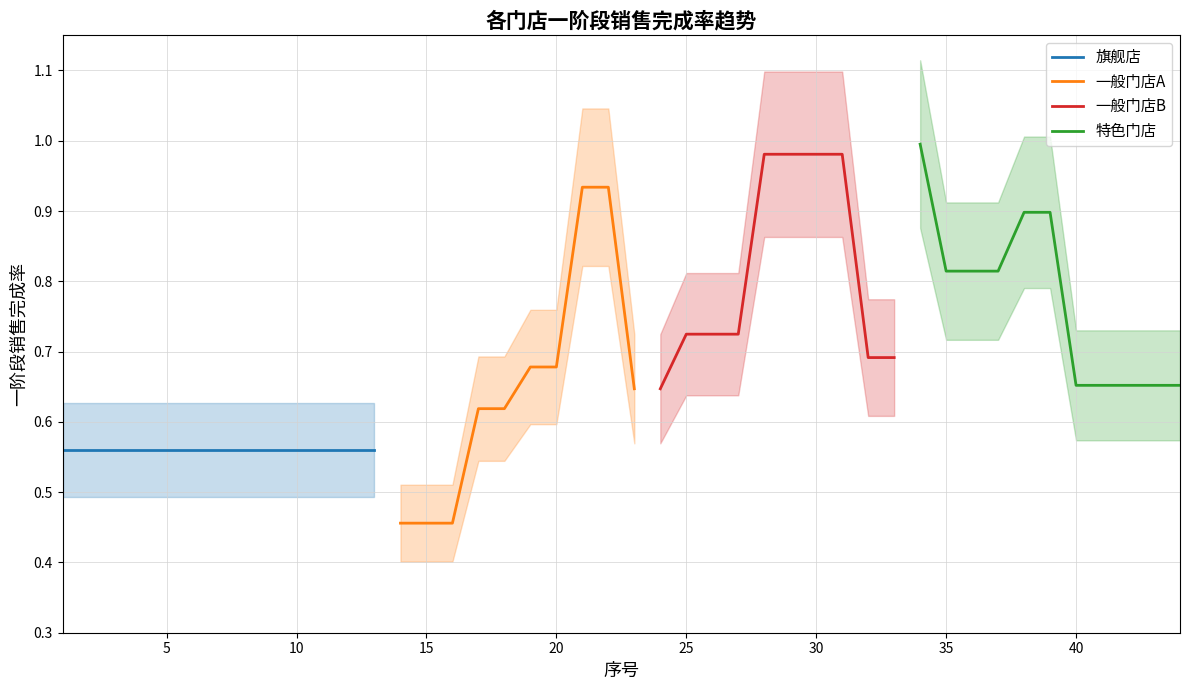

Which series has the largest total across all categories?

一般门店B